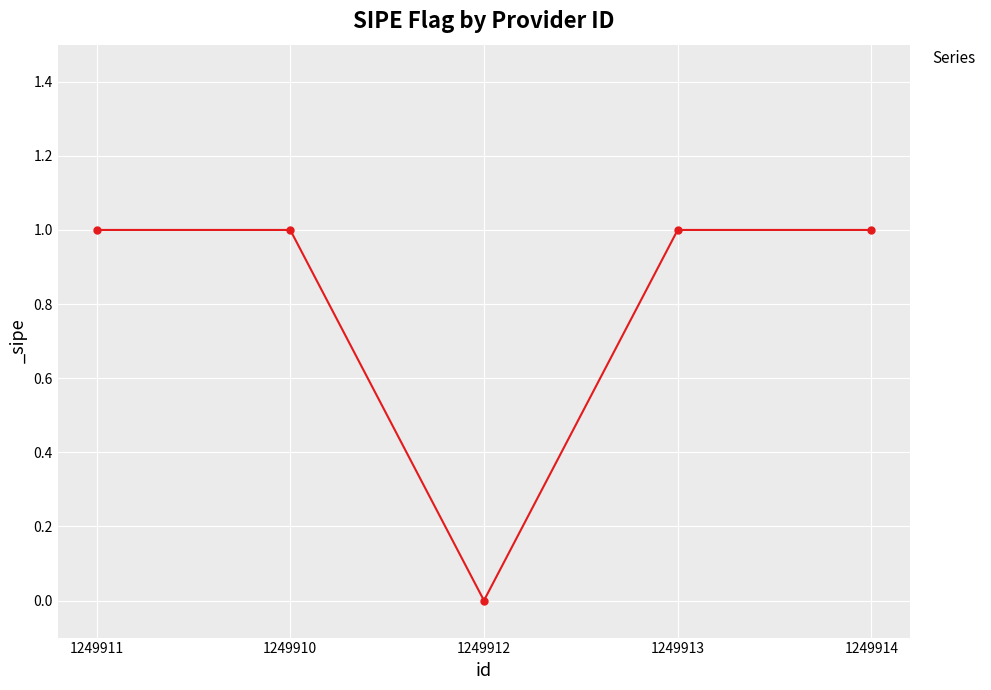

Which has a higher value, 1249911 or 1249912?

1249911